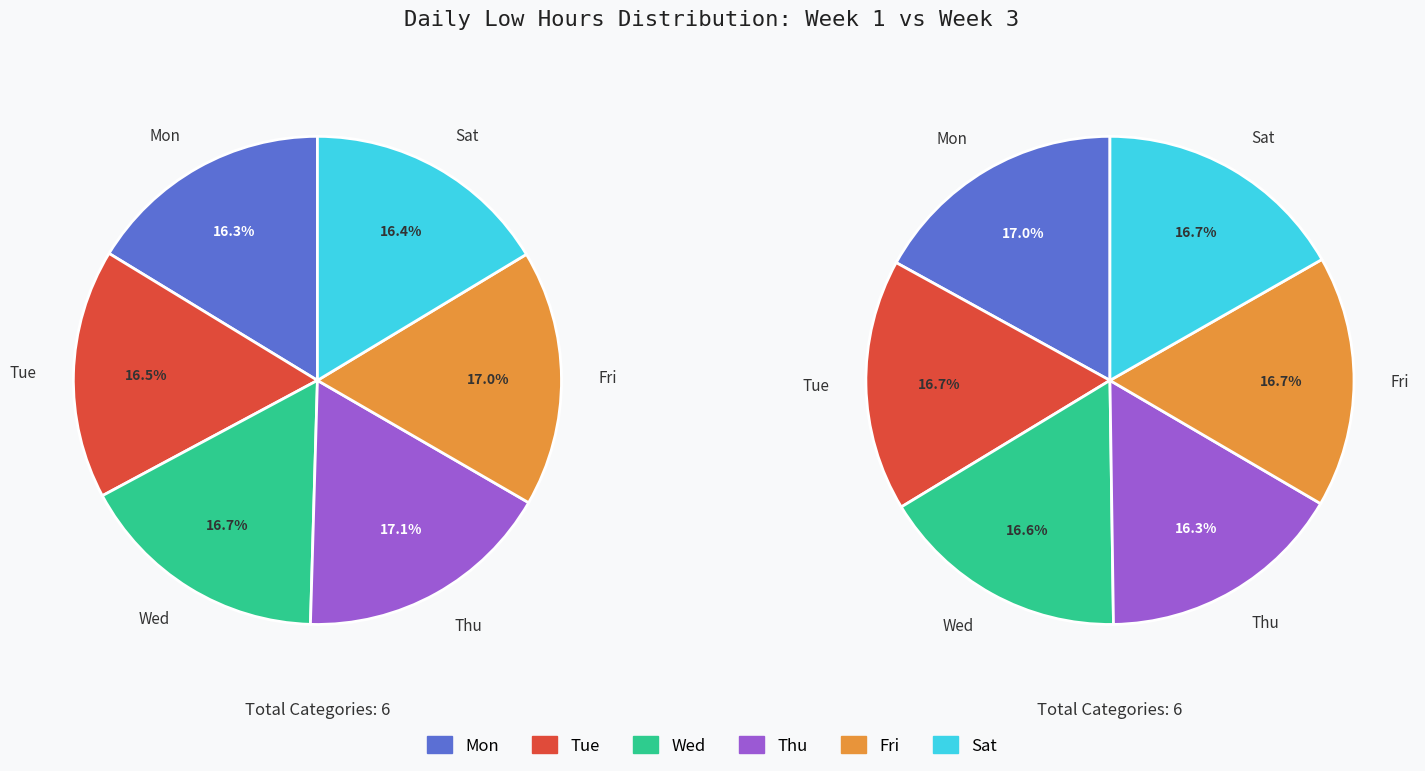

Does Fri represent more than half of the total?

No